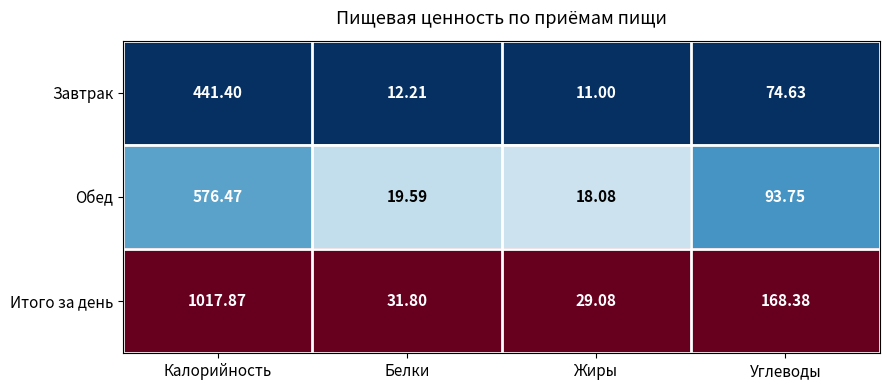

Is the value of Итого за день at Жиры greater than the value of Завтрак at Углеводы?

No